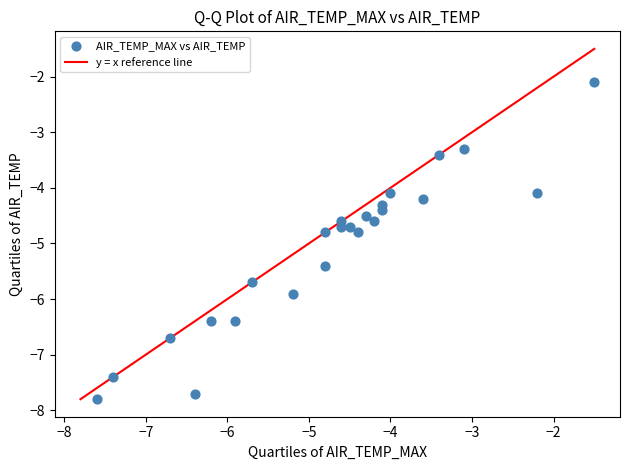

What is the range of X values (max minus min)?

6.1